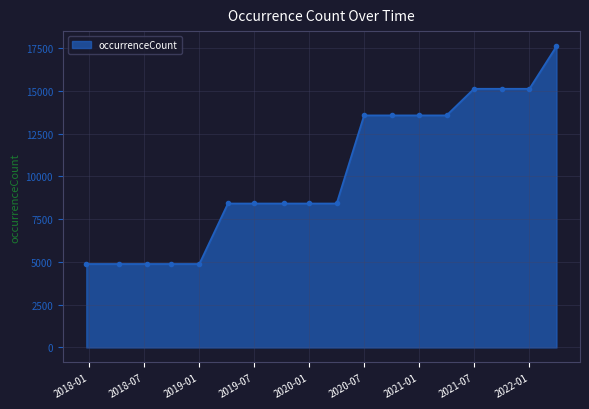

What is the value of the 13th point from the left?

13561